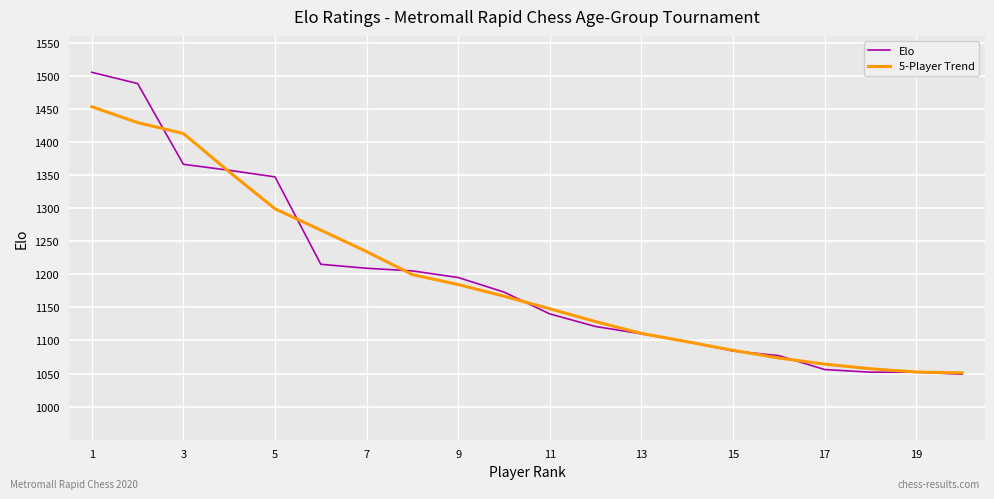

Rank the series by their maximum value, from highest to lowest.

Elo, 5-Player Trend